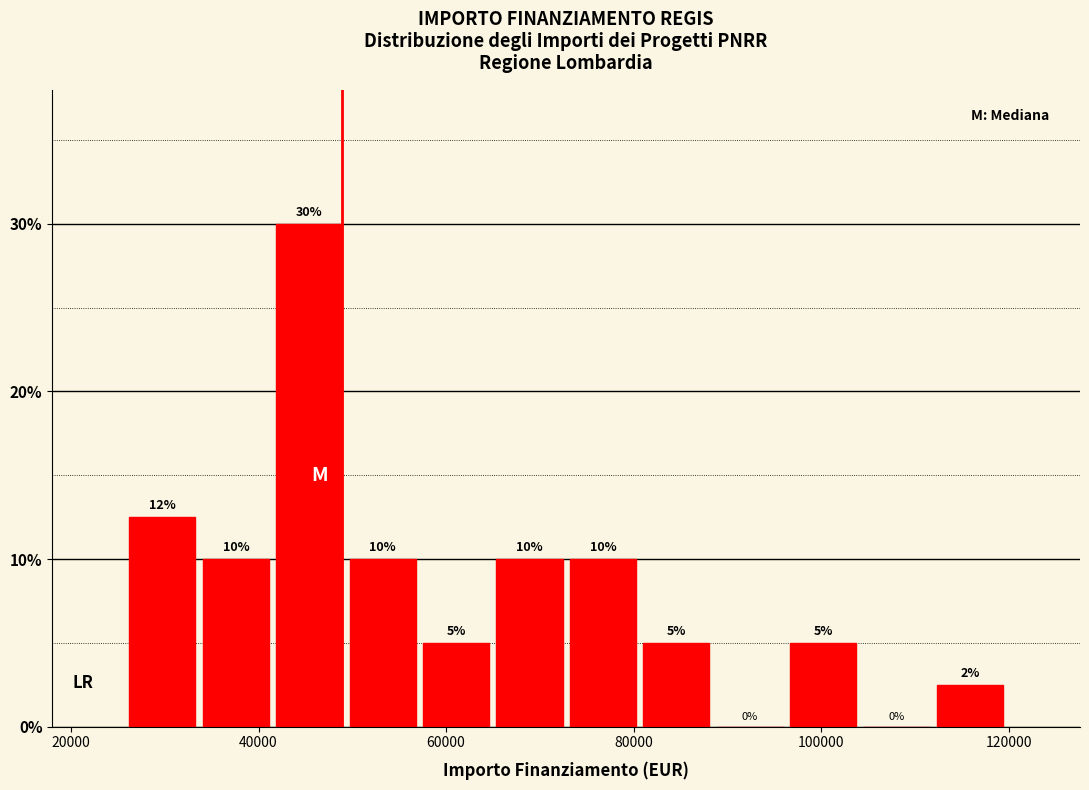

Around what value on the x-axis is the tallest bar? Give the approximate position of its centre, as read against the axis.

46000